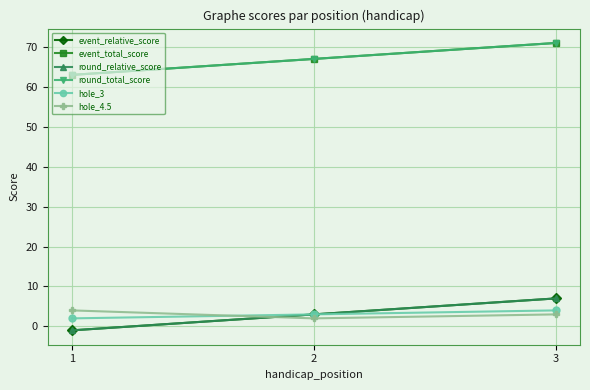

Is this an area chart (filled region under the line)?

No